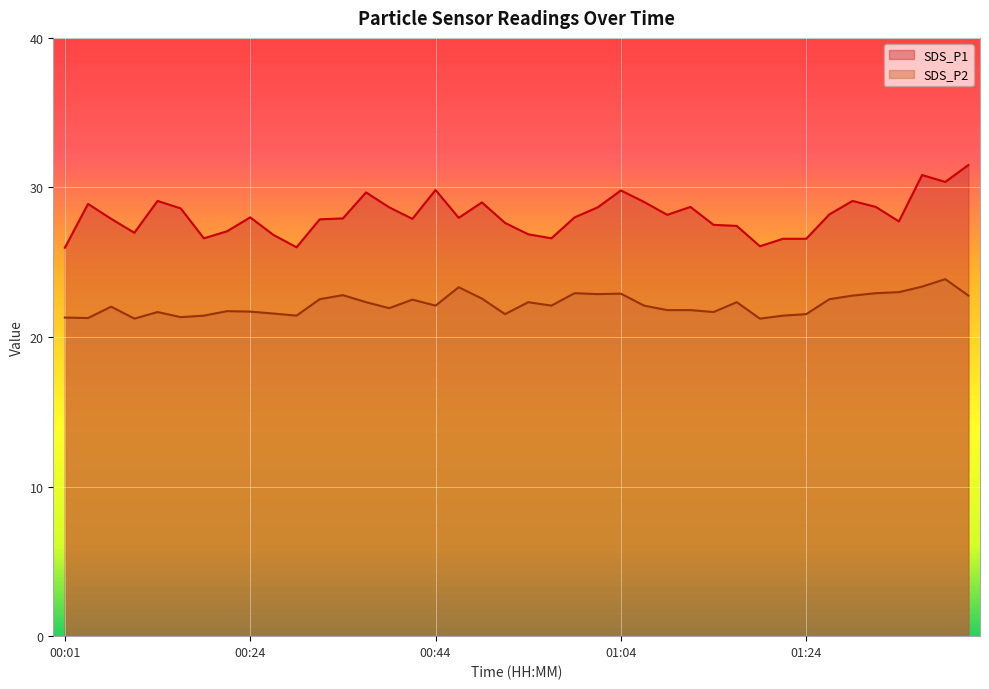

Reading left to right, transcribe all the data shown in this chart.

SDS_P1: 00:01=26.0	00:04=28.9	00:06=27.9	00:09=27.0	00:14=29.1	00:16=28.6	00:19=26.6	00:21=27.1	00:24=28.0	00:26=26.8	00:29=26.0	00:31=27.9	00:34=27.9	00:36=29.7	00:39=28.7	00:41=27.9	00:44=29.8	00:46=28.0	00:49=29.0	00:51=27.6	00:54=26.9	00:56=26.6	00:59=28.0	01:01=28.7	01:04=29.8	01:06=29.0	01:09=28.2	01:11=28.7	01:14=27.5	01:16=27.4	01:19=26.1	01:21=26.6	01:24=26.6	01:26=28.2	01:28=29.1	01:31=28.7	01:33=27.7	01:36=30.8	01:39=30.4	01:41=31.5
SDS_P2: 00:01=21.3	00:04=21.3	00:06=22.0	00:09=21.2	00:14=21.7	00:16=21.3	00:19=21.4	00:21=21.7	00:24=21.7	00:26=21.6	00:29=21.4	00:31=22.5	00:34=22.8	00:36=22.3	00:39=21.9	00:41=22.5	00:44=22.1	00:46=23.3	00:49=22.6	00:51=21.5	00:54=22.3	00:56=22.1	00:59=22.9	01:01=22.9	01:04=22.9	01:06=22.1	01:09=21.8	01:11=21.8	01:14=21.7	01:16=22.3	01:19=21.2	01:21=21.4	01:24=21.5	01:26=22.5	01:28=22.8	01:31=22.9	01:33=23.0	01:36=23.4	01:39=23.9	01:41=22.8